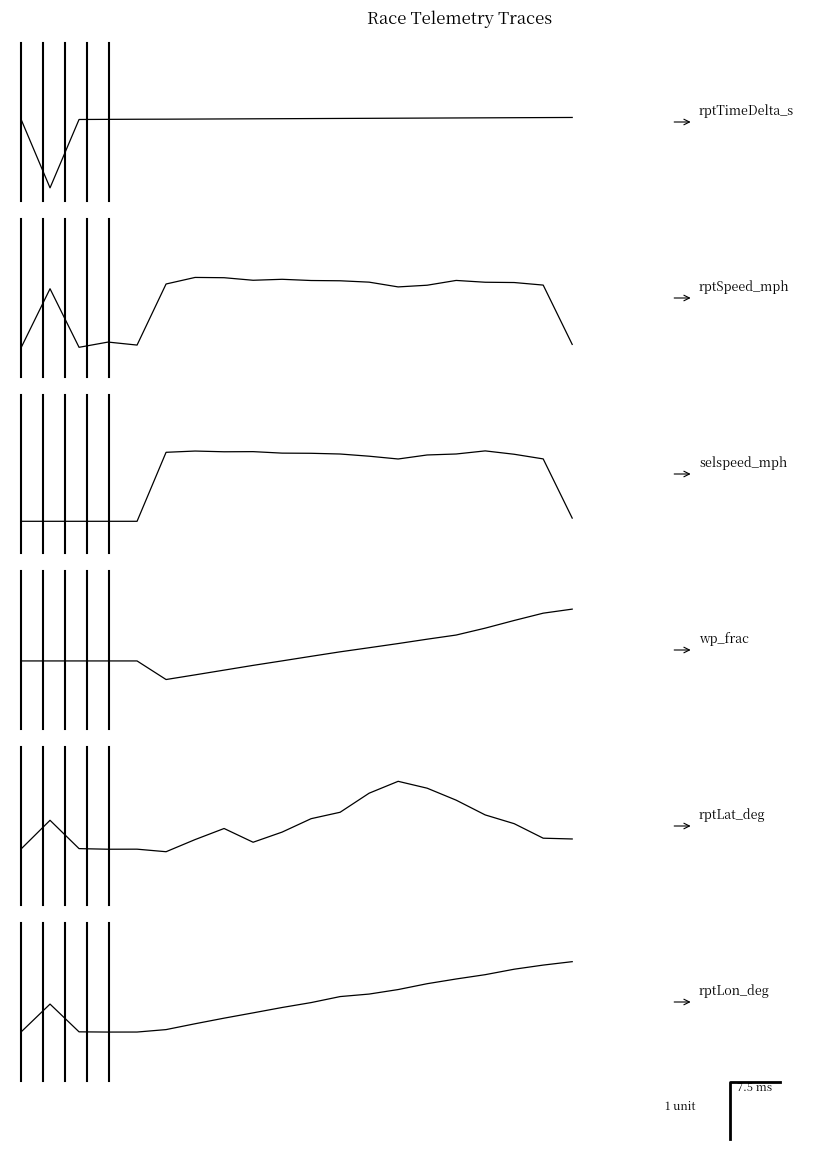

Which series has the largest range (max minus min)?

rptTimeDelta_s